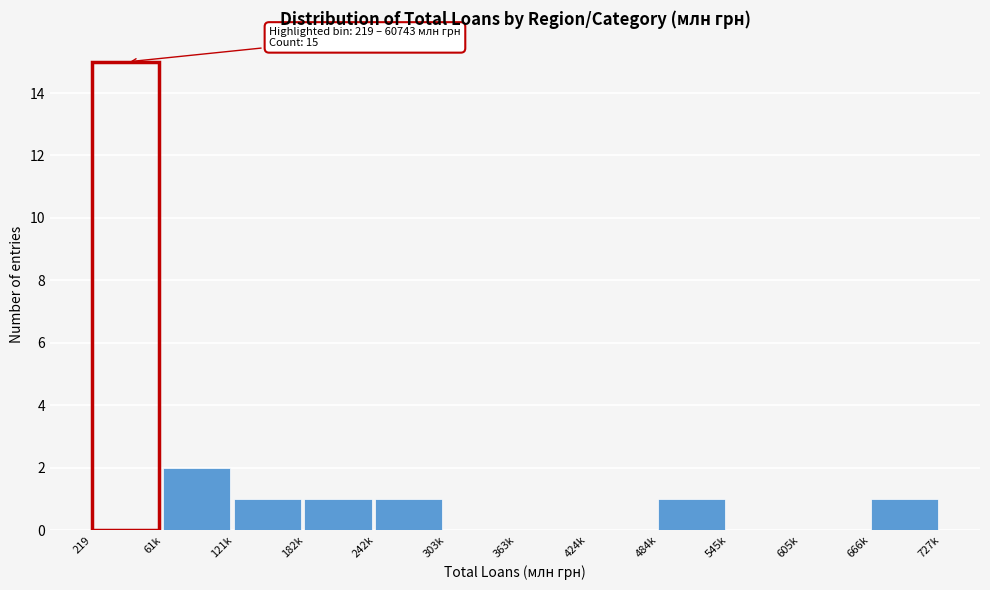

Reading left to right, transcribe all the data shown in this chart.

219=15	61k=2	121k=1	182k=1	242k=1	303k=0	363k=0	424k=0	484k=1	545k=0	605k=0	666k=1